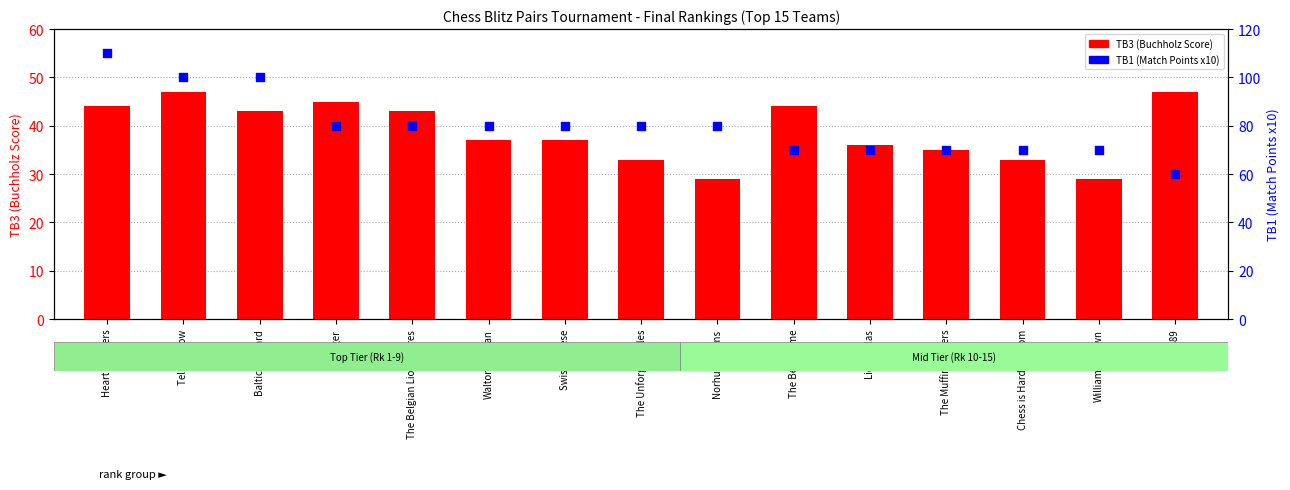

Is the value of TB1 (Match Points) at Swiss Cheese greater than the value of TB3 (Buchholz Score) at 9889?

Yes